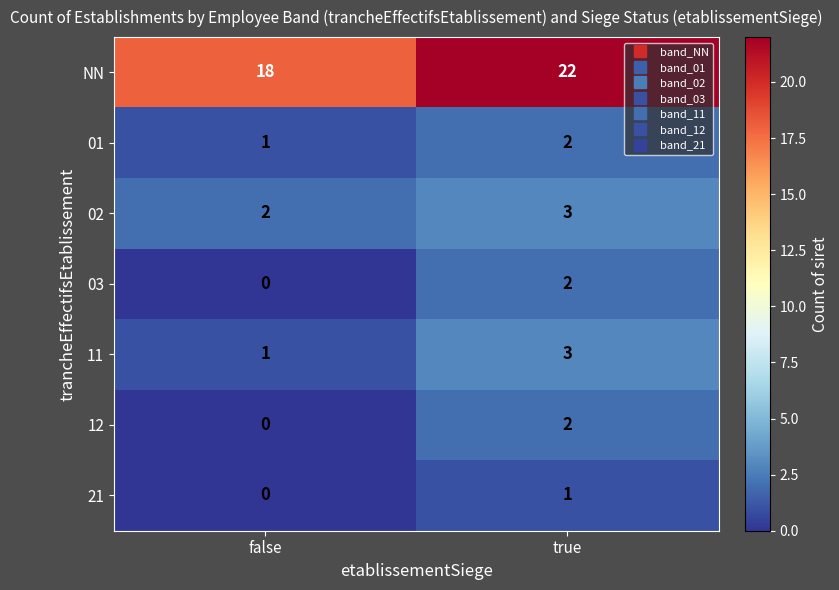

Rank the categories by 03 value from lowest to highest.

false, true